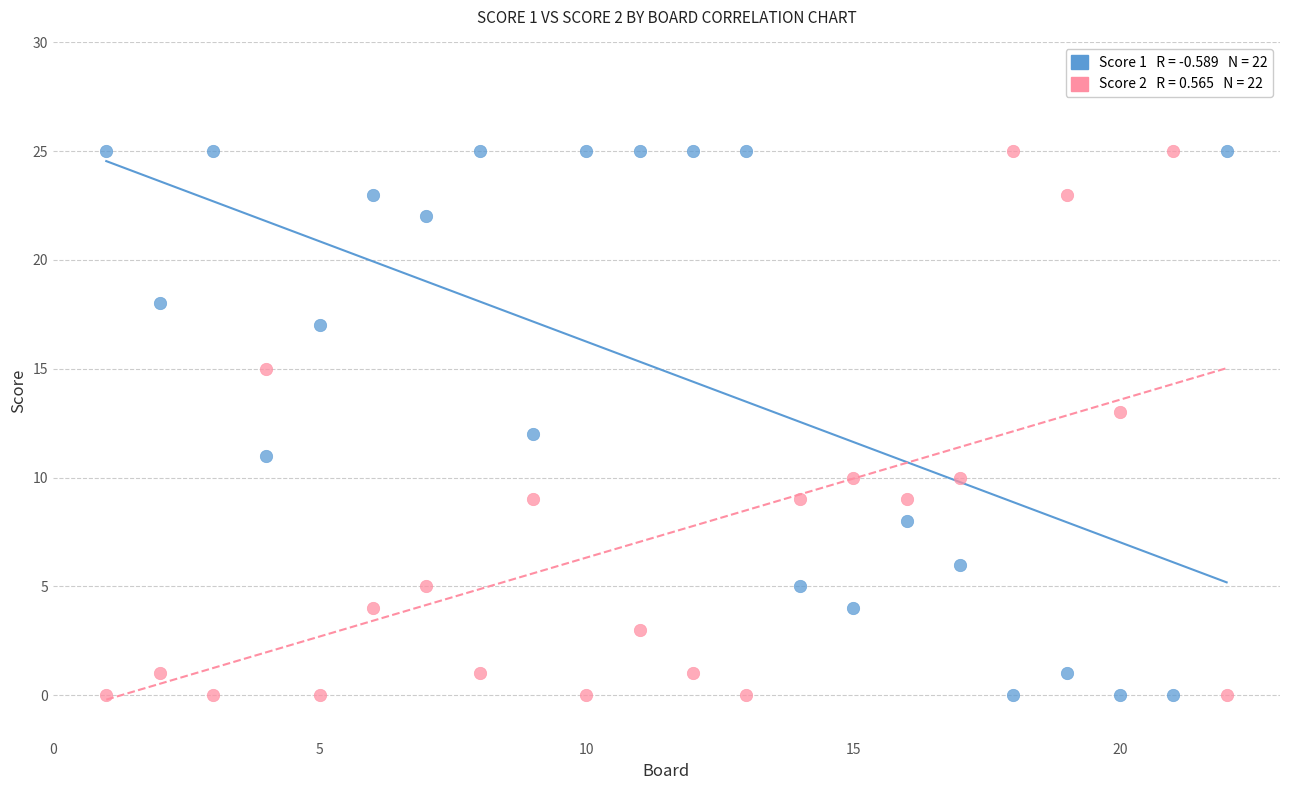

Across all data points, what is the range of X values (max minus min)?

21